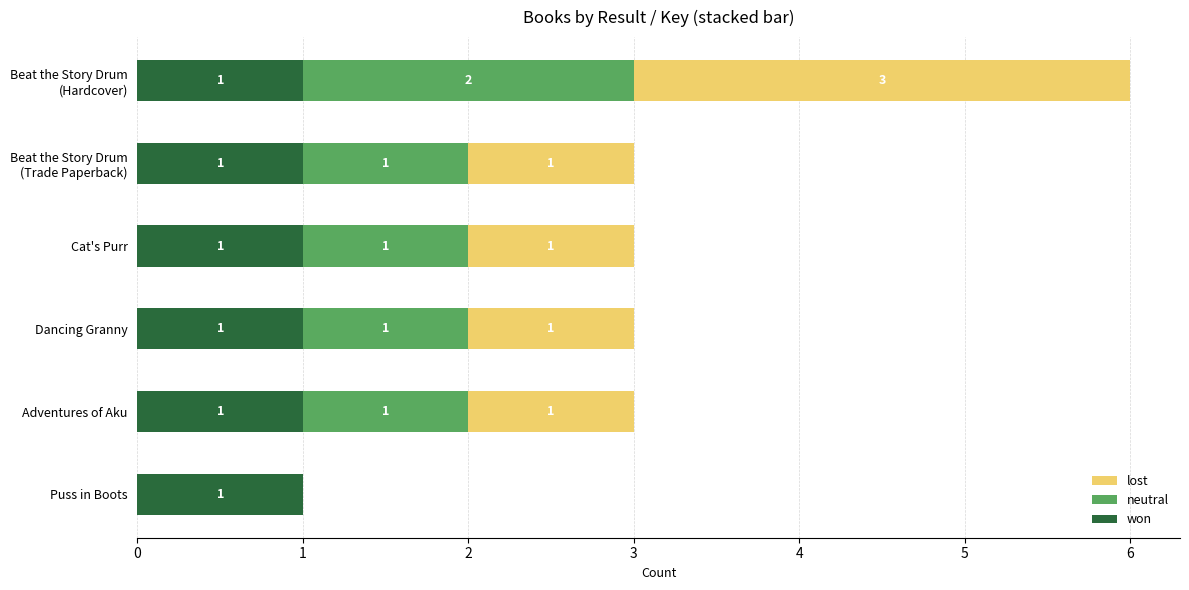

How many data points does each series have?

6